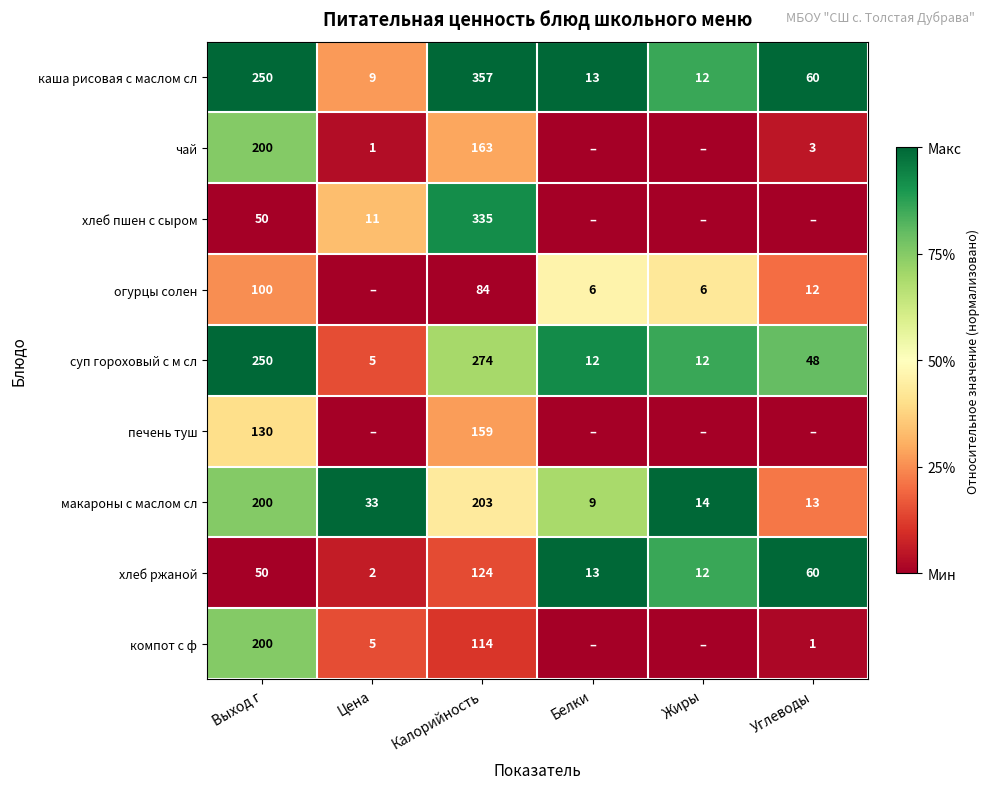

At Калорийность, list the series in order from smallest to largest.

огурцы солен, компот с ф, хлеб ржаной, печень туш, чай, макароны с маслом сл, суп гороховый с м сл, хлеб пшен с сыром, каша рисовая с маслом сл